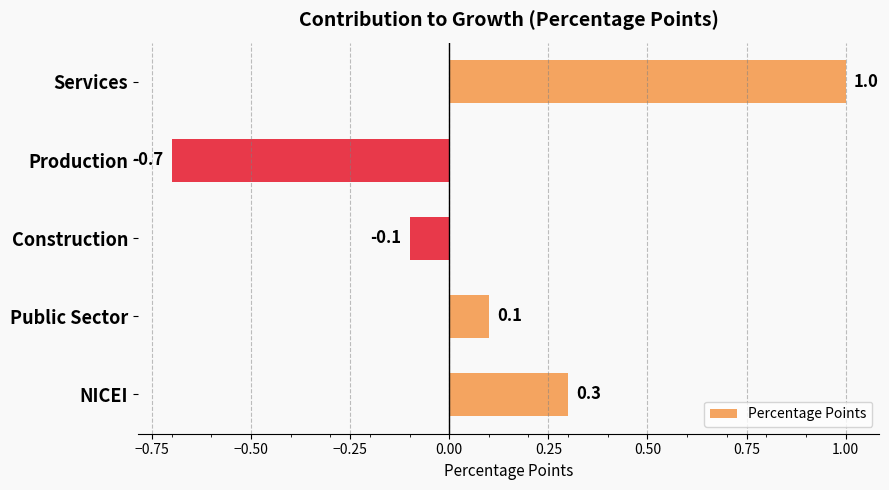

At which category does the chart reach its peak across all series?

Services